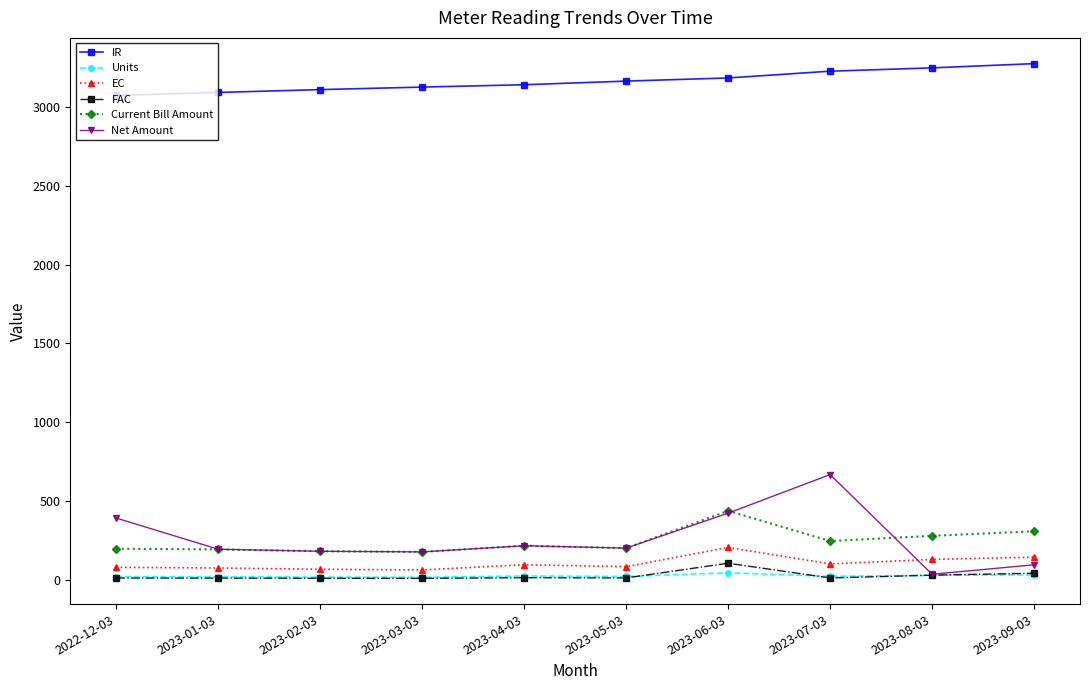

List the series in order of their peak value, lowest first.

Units, FAC, EC, Current Bill Amount, Net Amount, IR